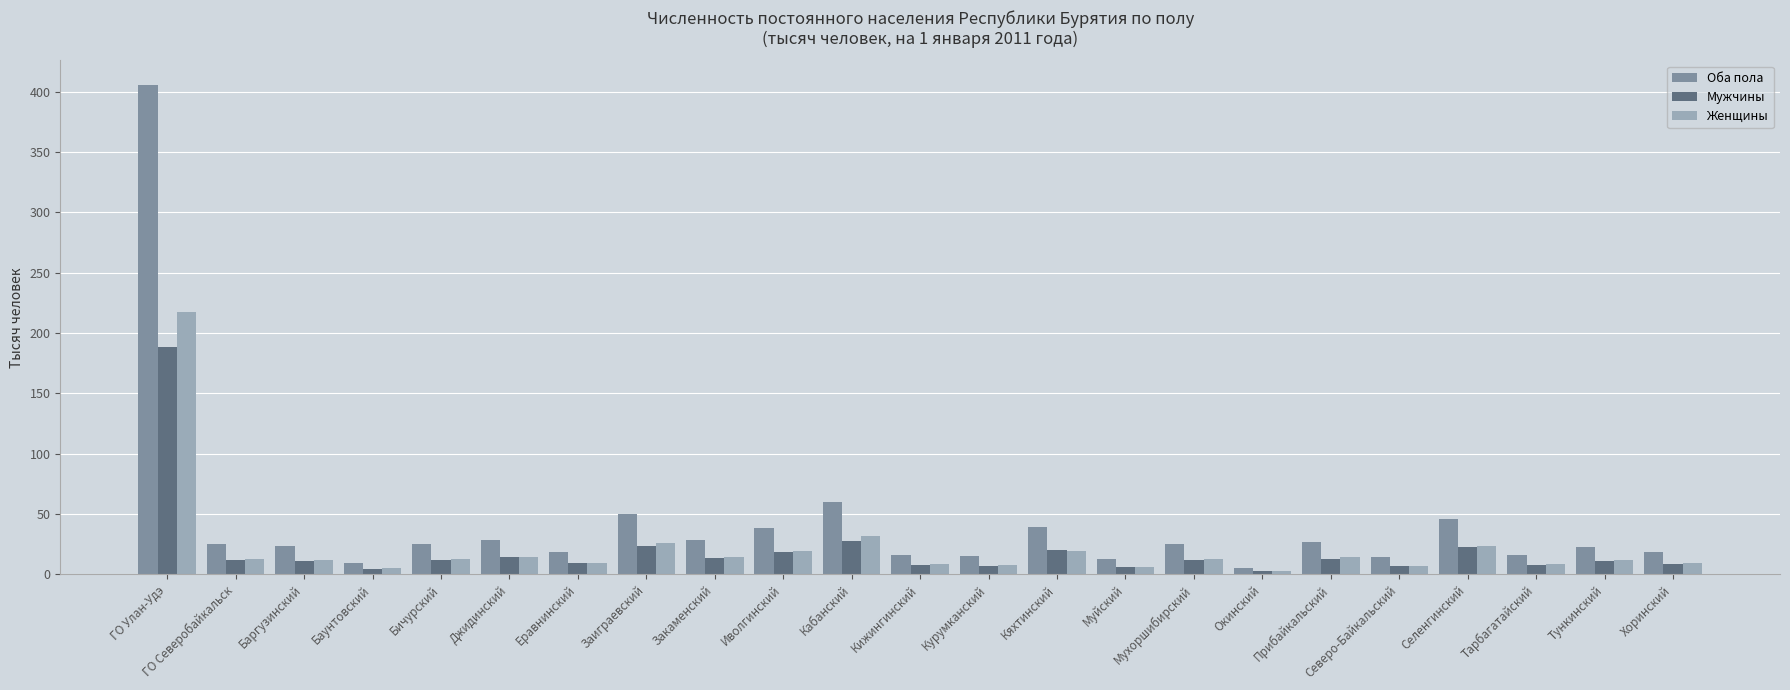

List the series in order of their peak value, lowest first.

Мужчины, Женщины, Оба пола